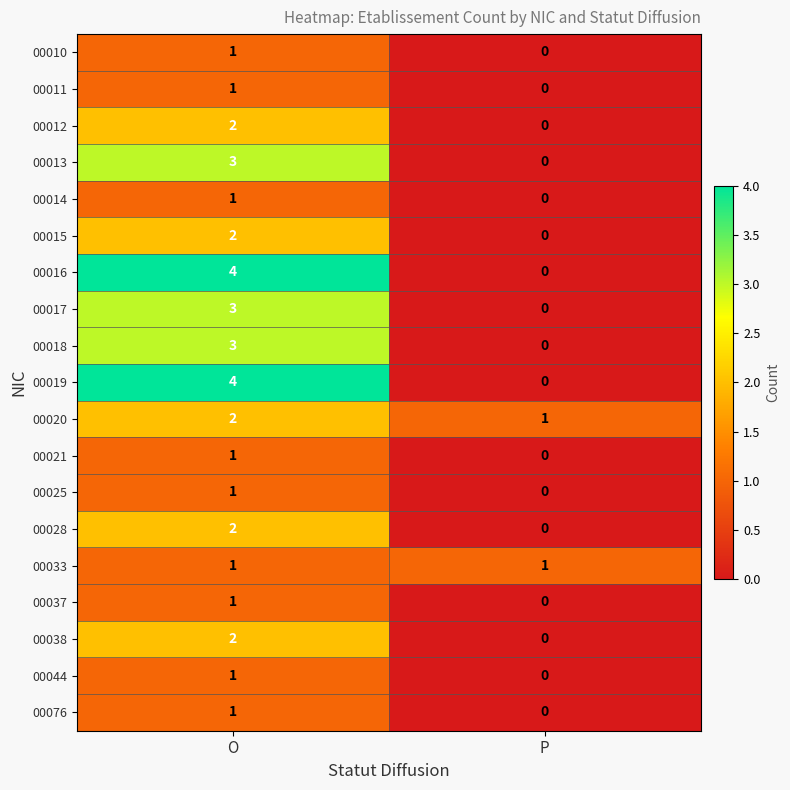

How many series are shown in this chart?

19